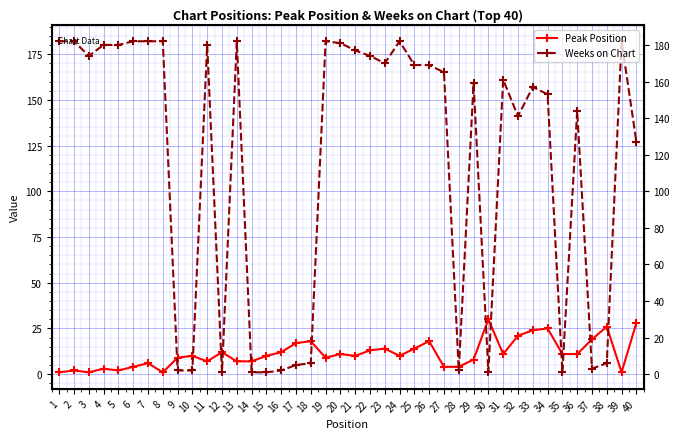

Which series ends up on top after the final intersection of Weeks on Chart and Peak Position?

Weeks on Chart